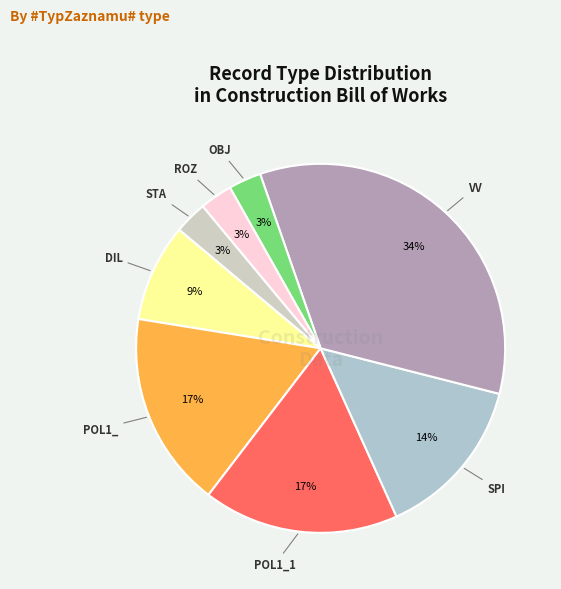

Is there any slice that represents more than half of the pie?

No